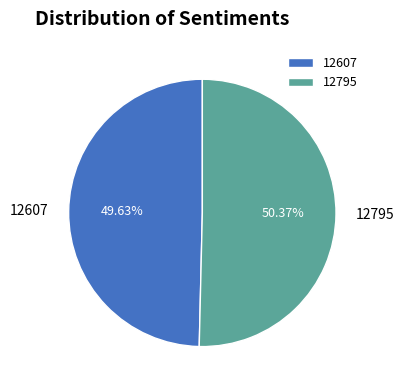

Which category has the biggest portion of the pie?

12795